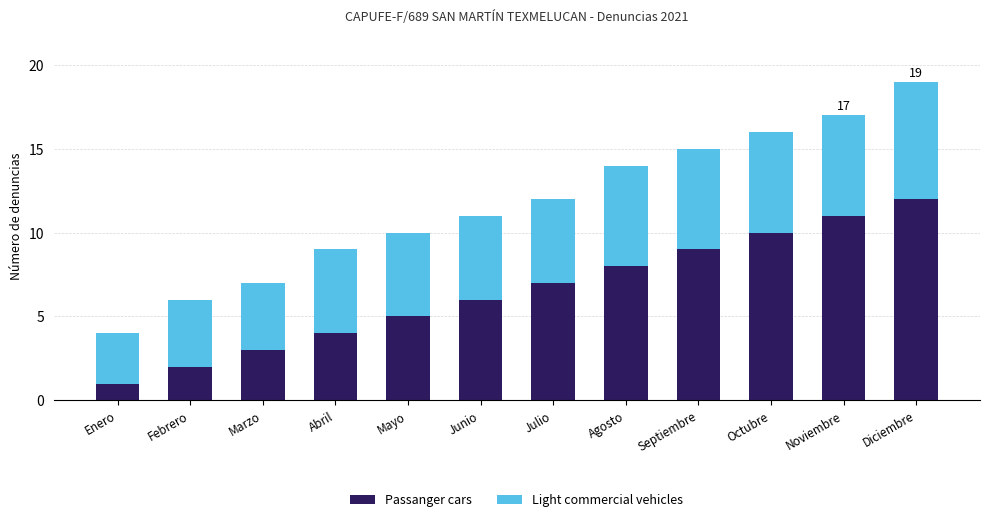

How many bars are there in total?

12